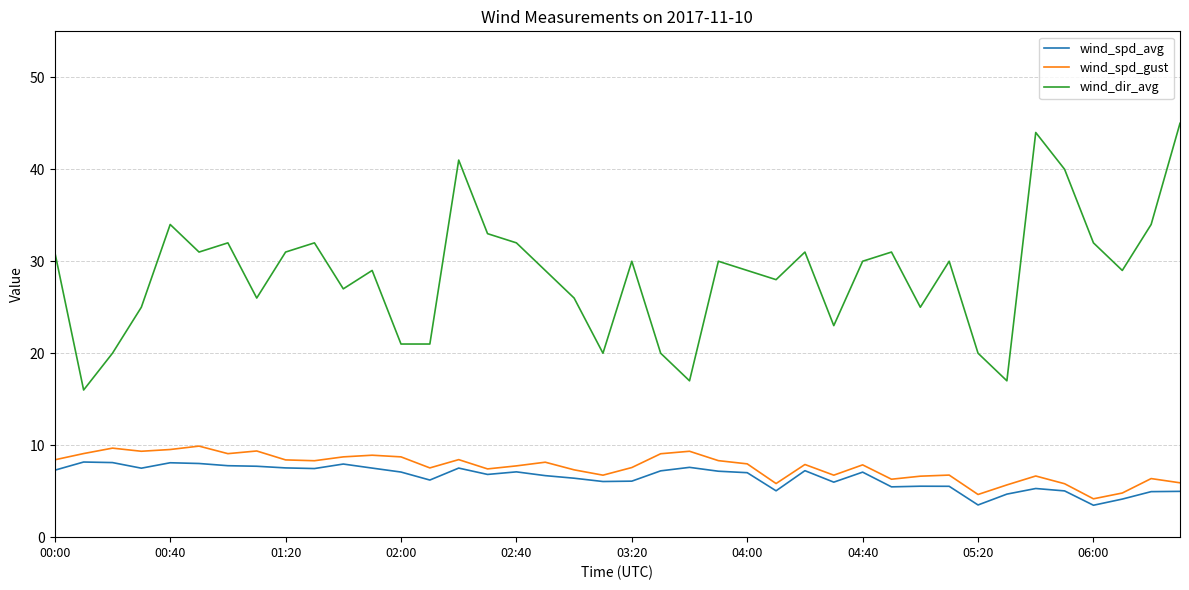

Which series has the largest total across all categories?

wind_dir_avg